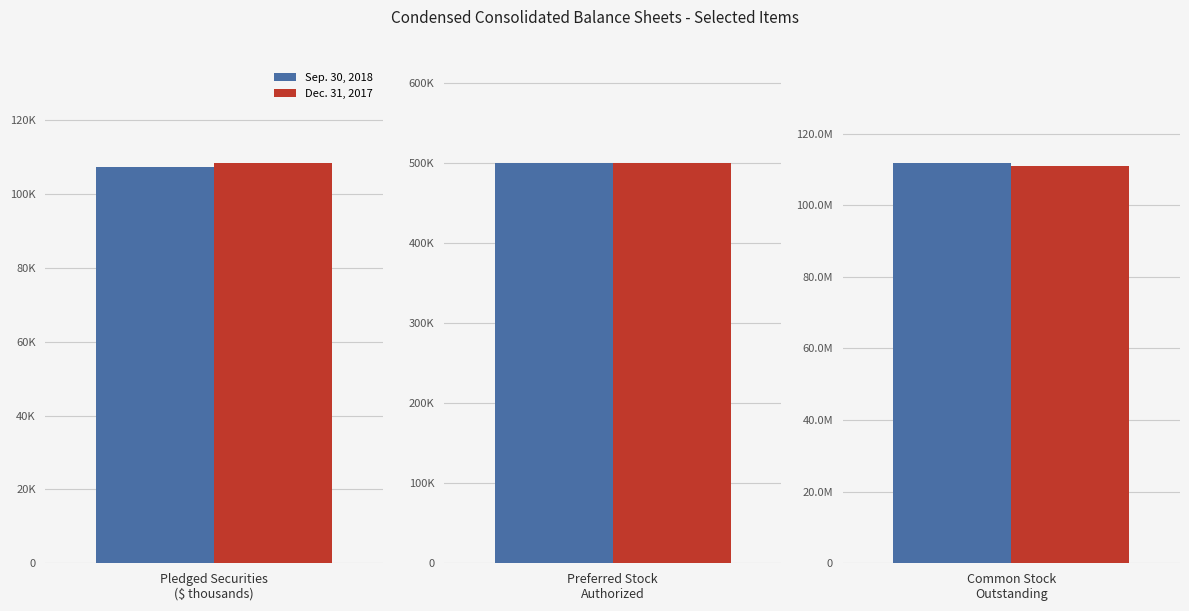

At which label is Dec. 31, 2017 closest to 55516713?

Preferred stock authorized